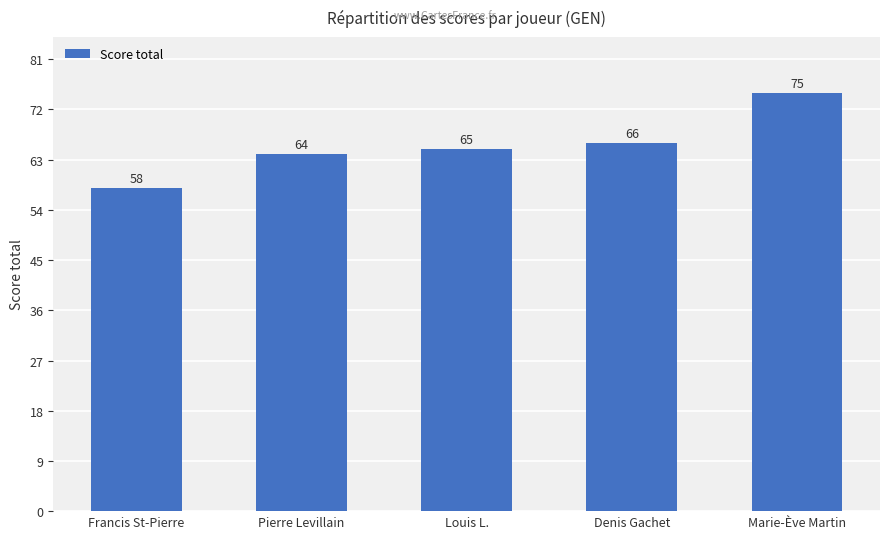

What is the label of the 1st bar from the left?

Francis St-Pierre